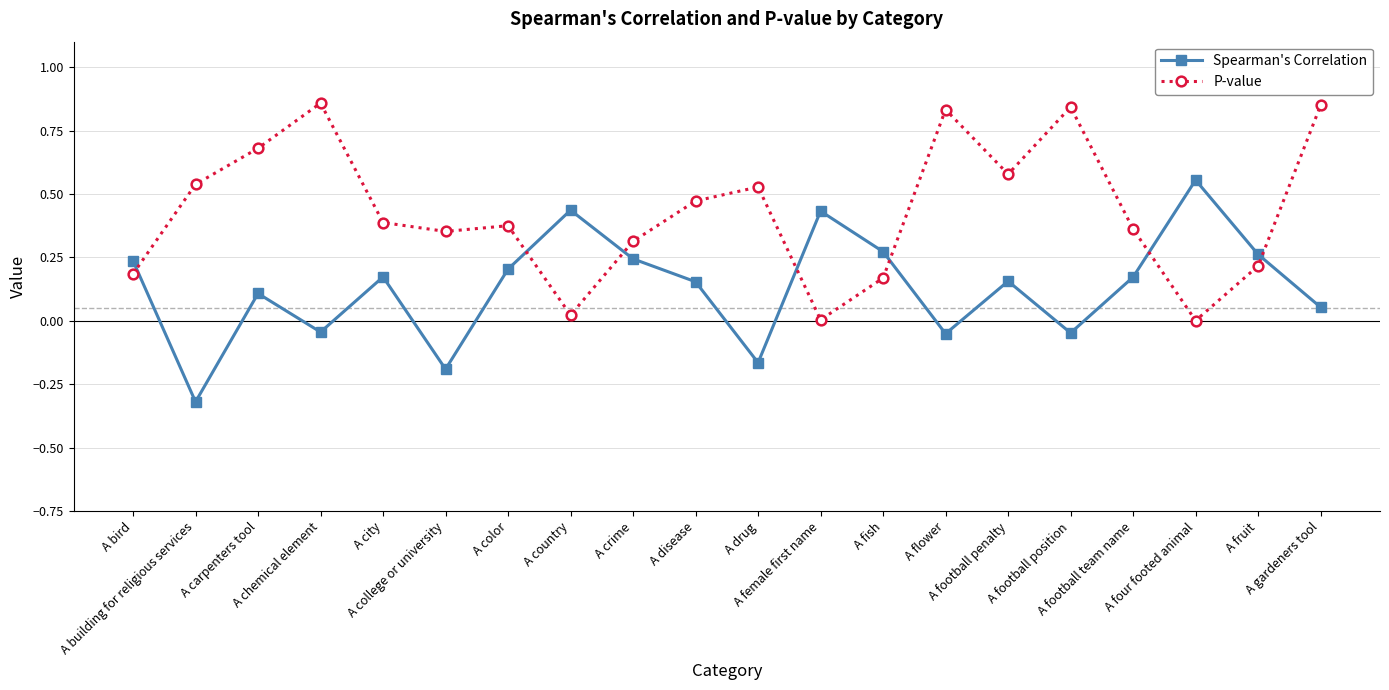

Between which two adjacent categories do Spearman's Correlation and P-value first intersect?

A bird and A building for religious services